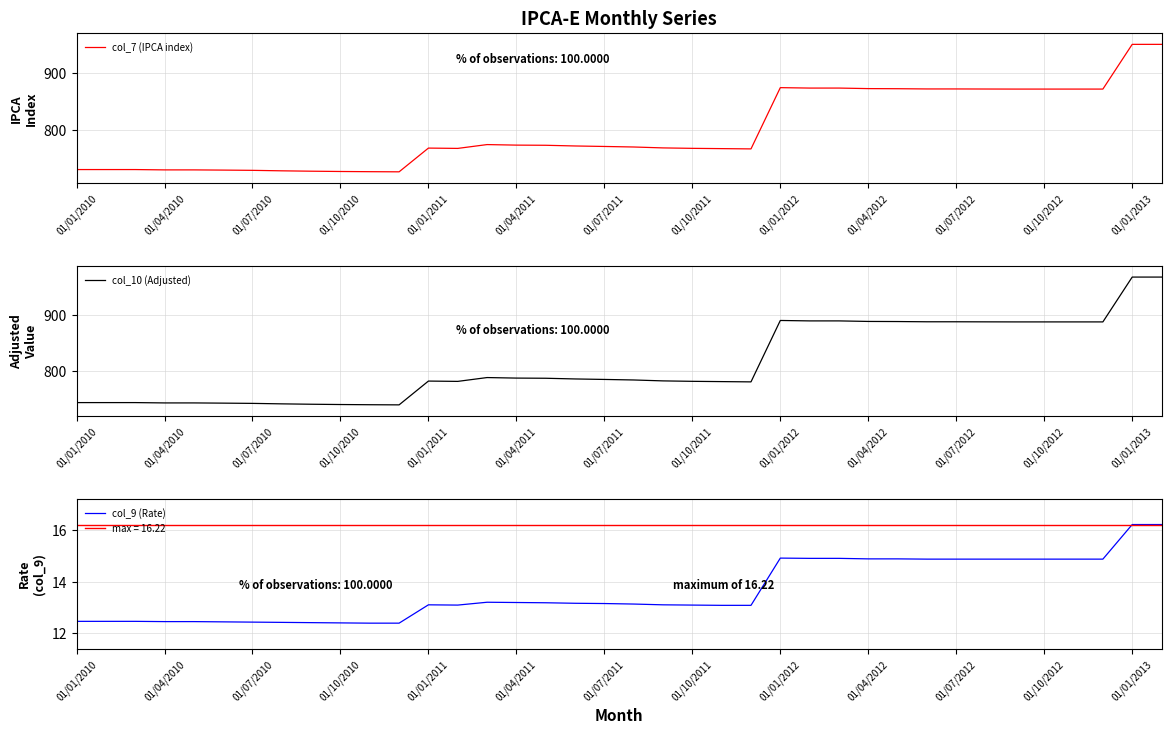

Where does the col_7 (IPCA index) series first go above 771?

14